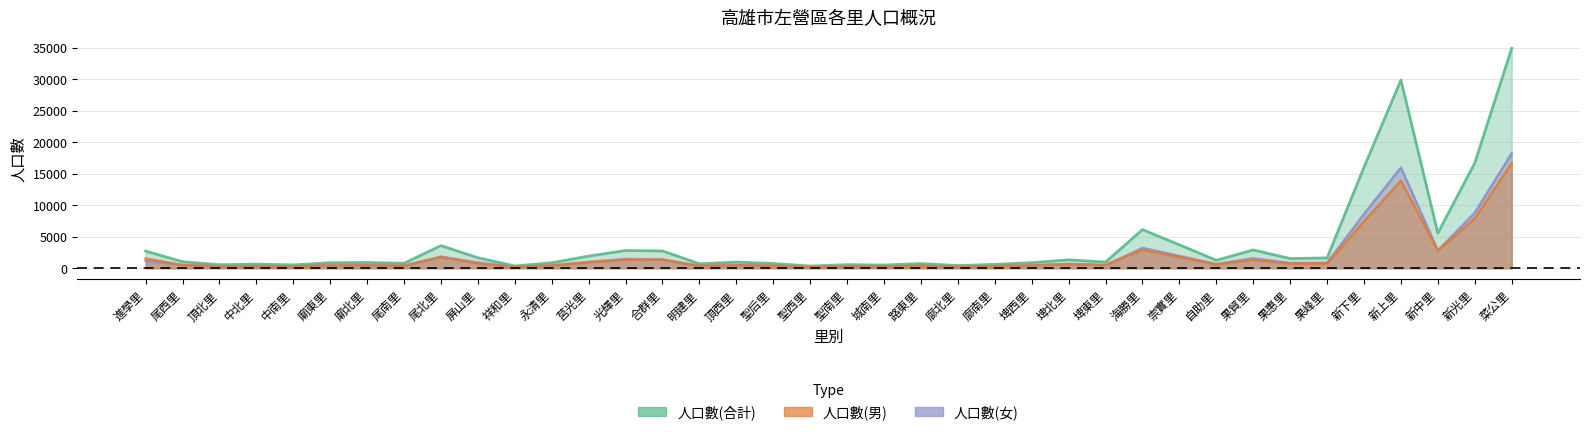

The value of 人口數(男) at 崇實里 is 1110. True or false?

False